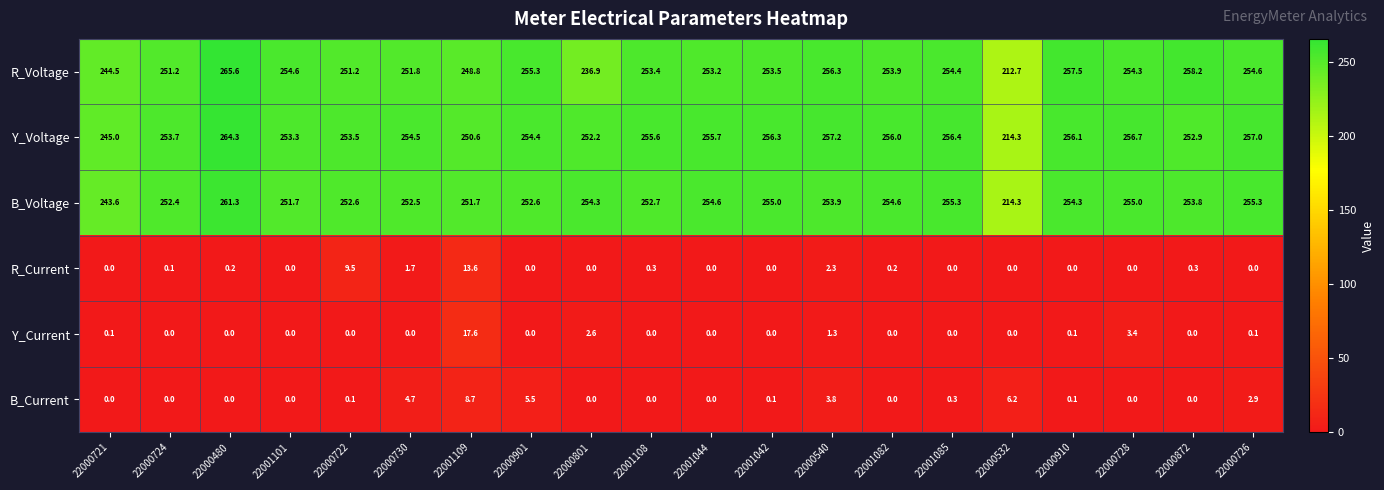

What is the approximate value of R_Voltage at 22000540?

256.3